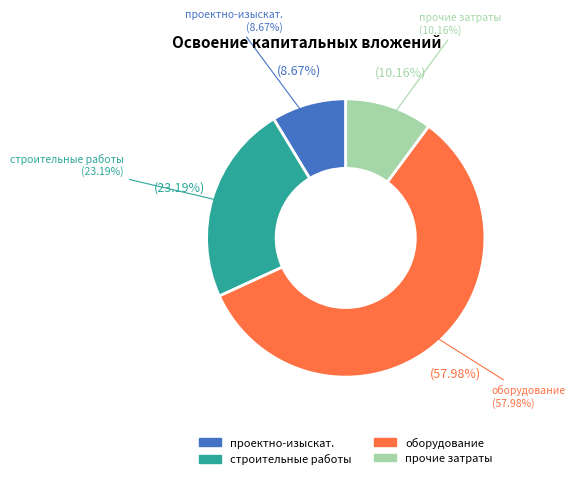

Which slice is the largest?

оборудование